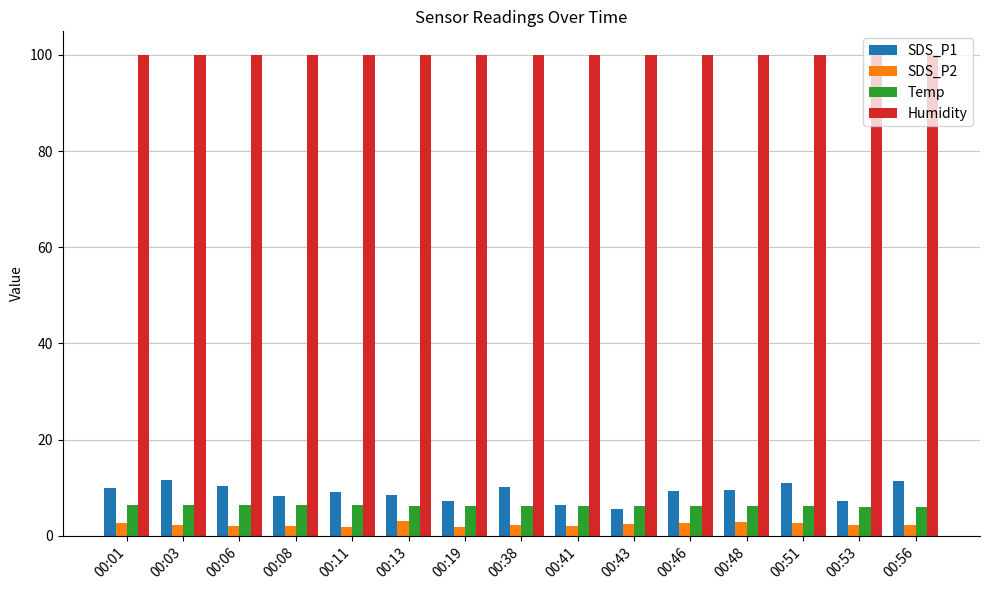

Which series has the largest total across all categories?

Humidity